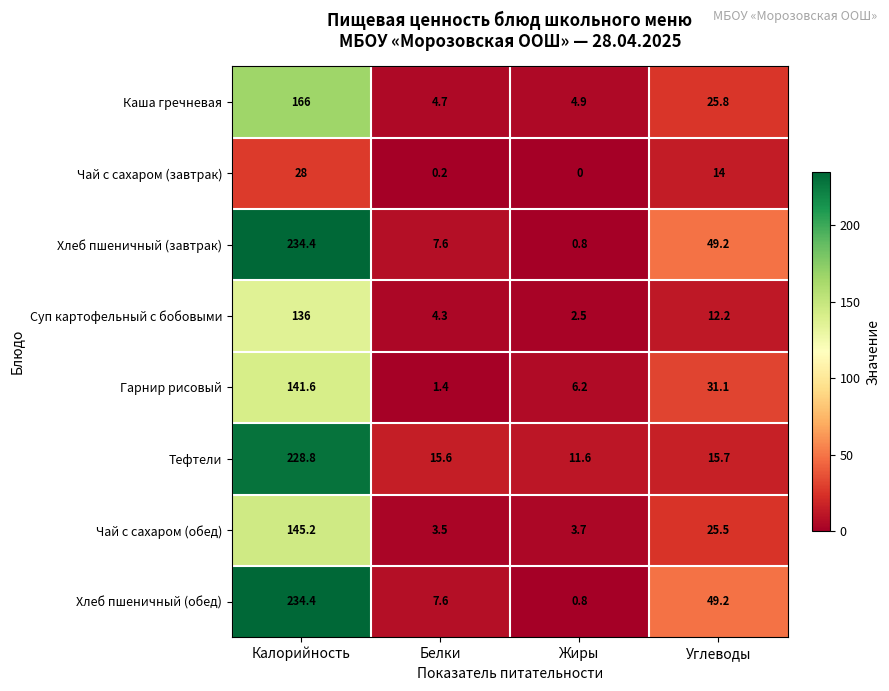

What is the sum of the Хлеб пшеничный (обед) values at Калорийность and Белки?

242.0